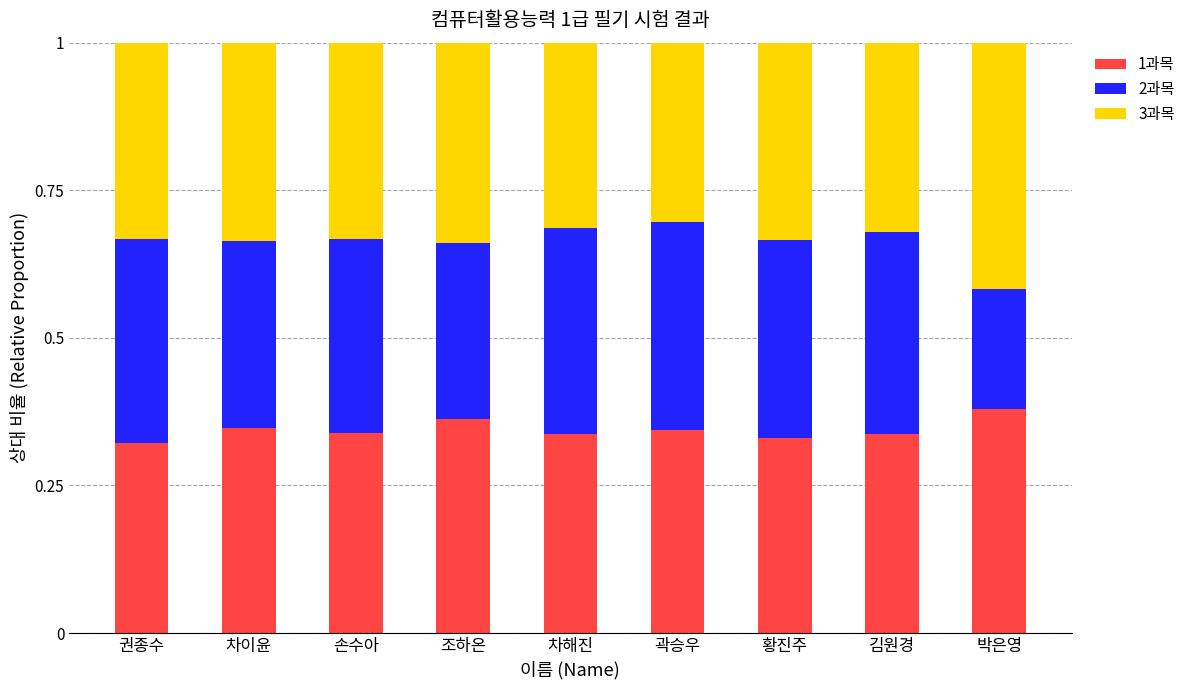

What is the total value across all series at 권종수?

1.0